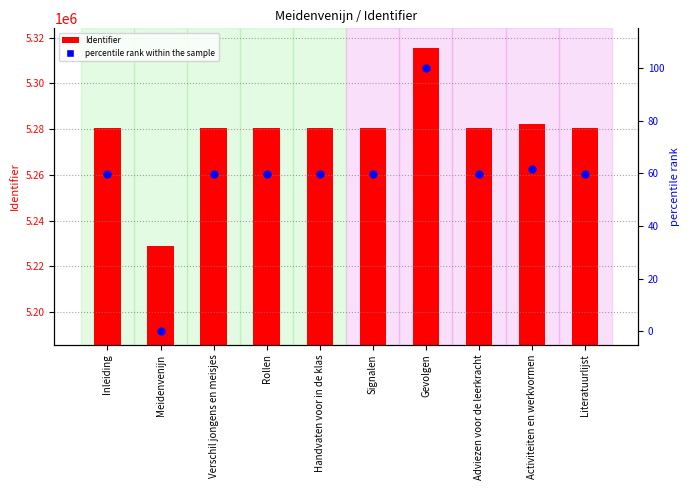

What is the total value across all series at Inleiding?

5280678.7